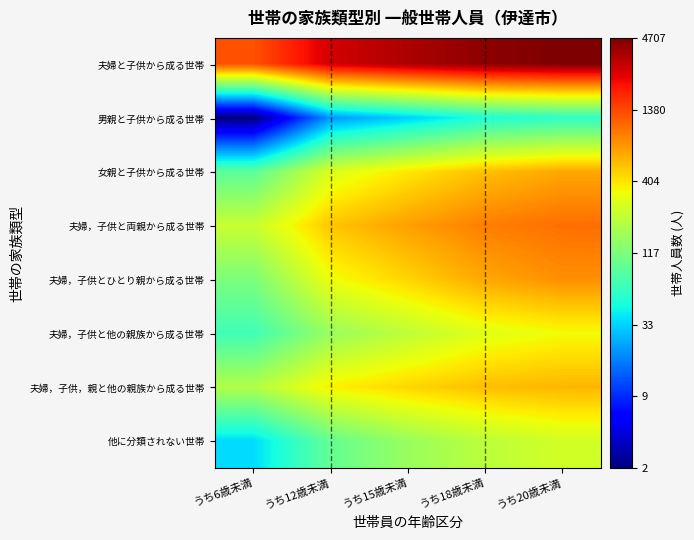

Reading left to right, what are all the values shown in this chart?

夫婦と子供から成る世帯: うち6歳未満=7.1	うち12歳未満=7.9	うち15歳未満=8.2	うち18歳未満=8.4	うち20歳未満=8.5
男親と子供から成る世帯: うち6歳未満=1.1	うち12歳未満=3.1	うち15歳未満=3.5	うち18歳未満=4.0	うち20歳未満=4.1
女親と子供から成る世帯: うち6歳未満=4.5	うち12歳未満=5.6	うち15歳未満=6.0	うち18歳未満=6.3	うち20歳未満=6.5
夫婦，子供と両親から成る世帯: うち6歳未満=5.5	うち12歳未満=6.2	うち15歳未満=6.5	うち18歳未満=6.8	うち20歳未満=6.9
夫婦，子供とひとり親から成る世帯: うち6歳未満=4.8	うち12歳未満=5.8	うち15歳未満=6.1	うち18歳未満=6.5	うち20歳未満=6.7
夫婦，子供と他の親族から成る世帯: うち6歳未満=4.2	うち12歳未満=5.0	うち15歳未満=5.4	うち18歳未満=5.7	うち20歳未満=5.8
夫婦，子供，親と他の親族から成る世帯: うち6歳未満=5.3	うち12歳未満=5.9	うち15歳未満=6.1	うち18歳未満=6.3	うち20歳未満=6.4
他に分類されない世帯: うち6歳未満=3.6	うち12歳未満=4.6	うち15歳未満=5.0	うち18歳未満=5.4	うち20歳未満=5.6